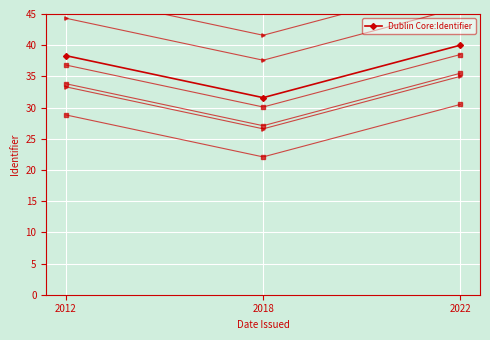

Rank the categories by value from lowest to highest.

2018, 2012, 2022